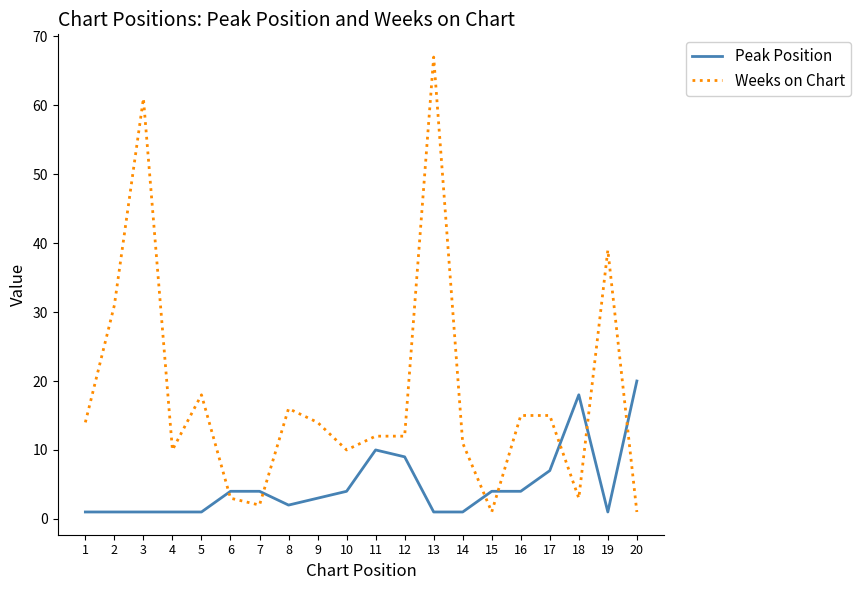

Read the Peak Position value at 10.

4